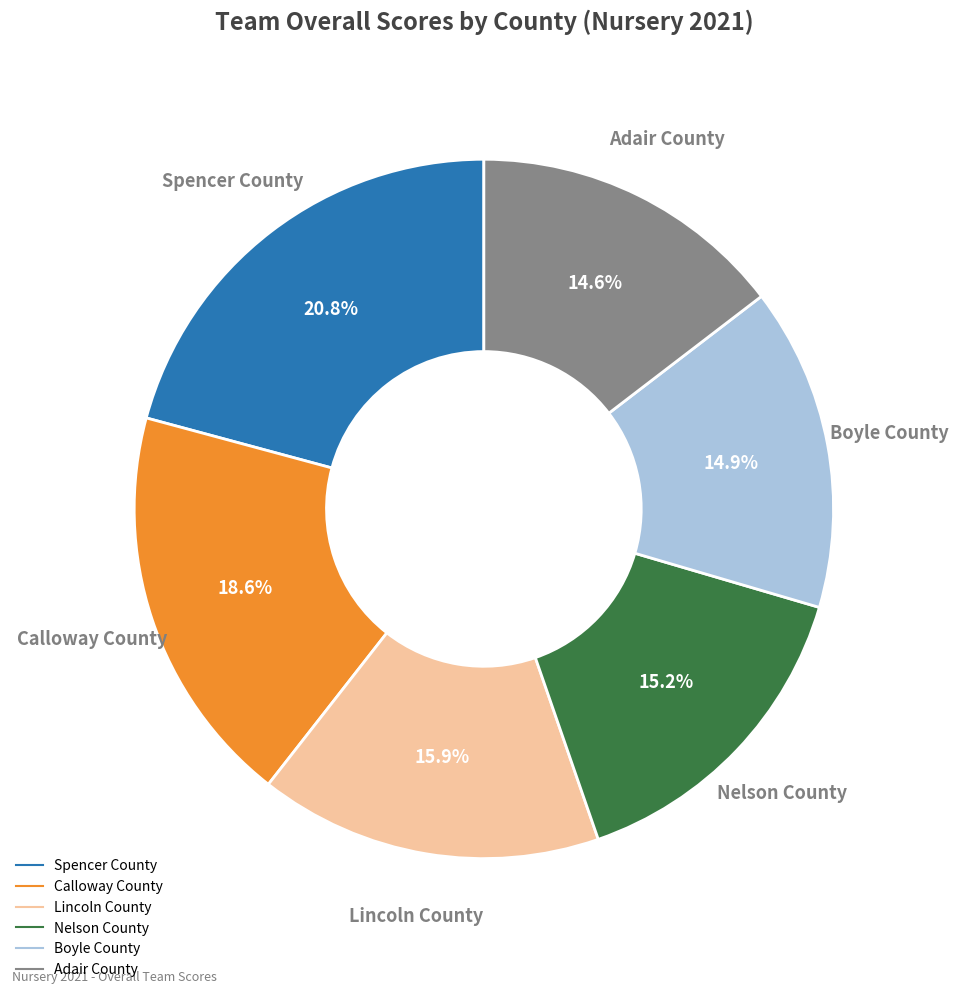

What is the total percentage of Boyle County and Adair County?

29.5%